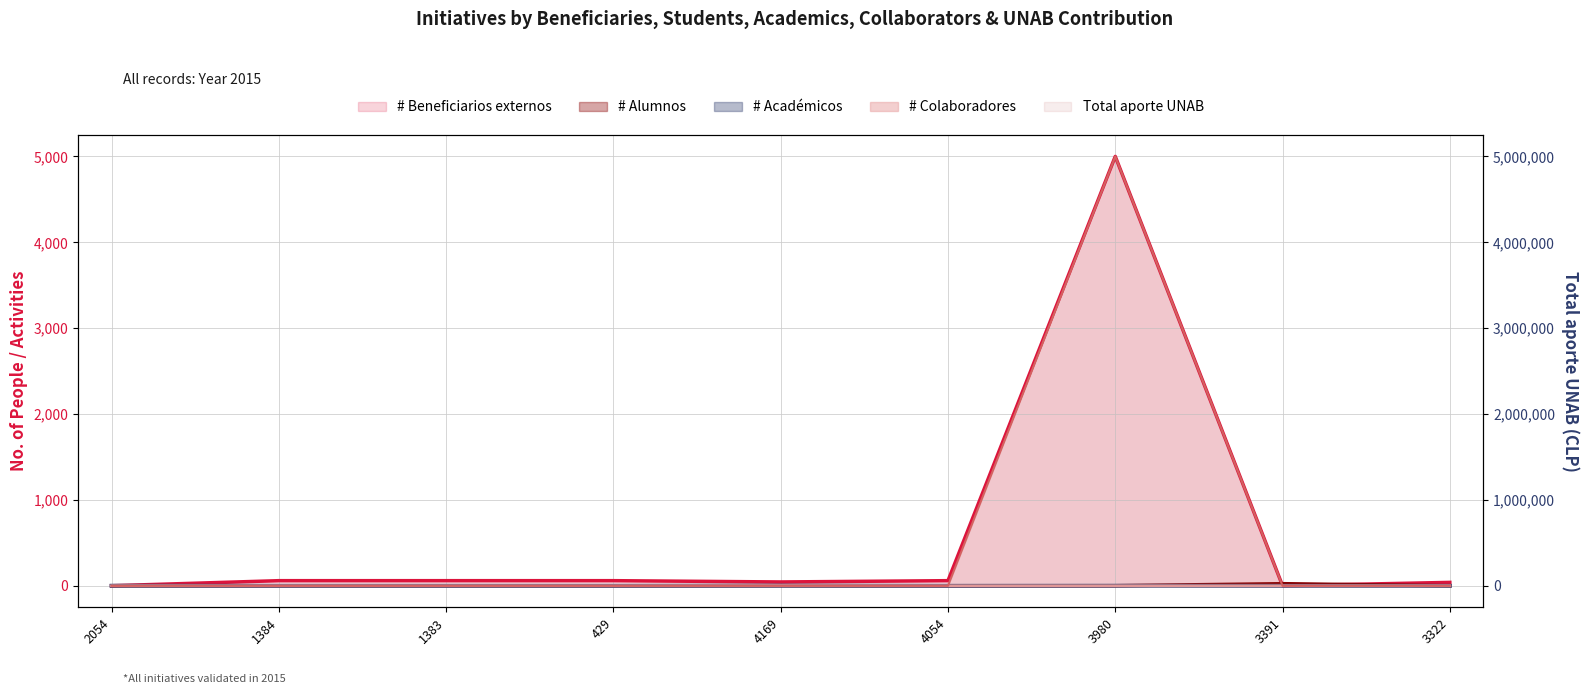

Reading left to right, transcribe all the data shown in this chart.

# Beneficiarios externos: 2054=1	1384=60	1383=60	429=60	4169=45	4054=60	3980=5000	3391=1	3322=40
# Alumnos: 2054=0	1384=0	1383=0	429=0	4169=2	4054=0	3980=1	3391=25	3322=0
# Académicos: 2054=1	1384=0	1383=0	429=0	4169=2	4054=0	3980=1	3391=0	3322=0
# Colaboradores: 2054=0	1384=0	1383=0	429=0	4169=2	4054=0	3980=0	3391=0	3322=0
Total aporte UNAB: 2054=0	1384=0	1383=0	429=0	4169=0	4054=0	3980=5000000	3391=0	3322=0